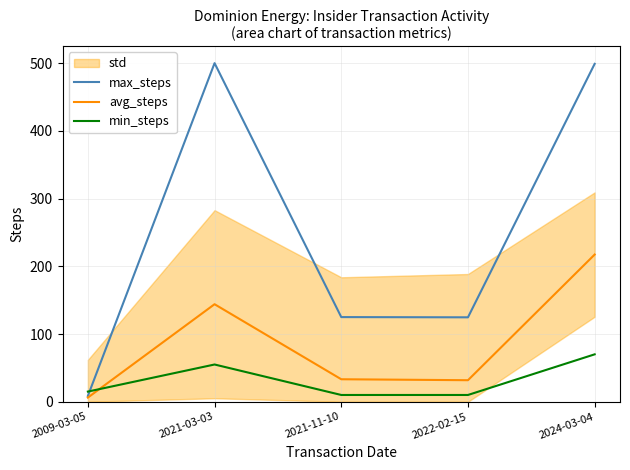

True or false: min_steps and max_steps cross at least once.

True